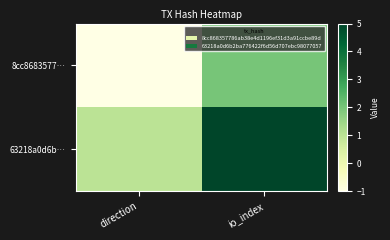

Reading left to right, list all the values displayed in this chart.

8cc8683577…: direction=-1	io_index=2
63218a0d6b…: direction=1	io_index=5